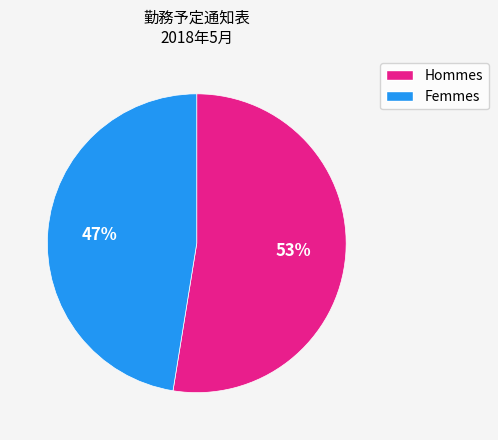

To the nearest percent, what is the average slice percentage?

50%